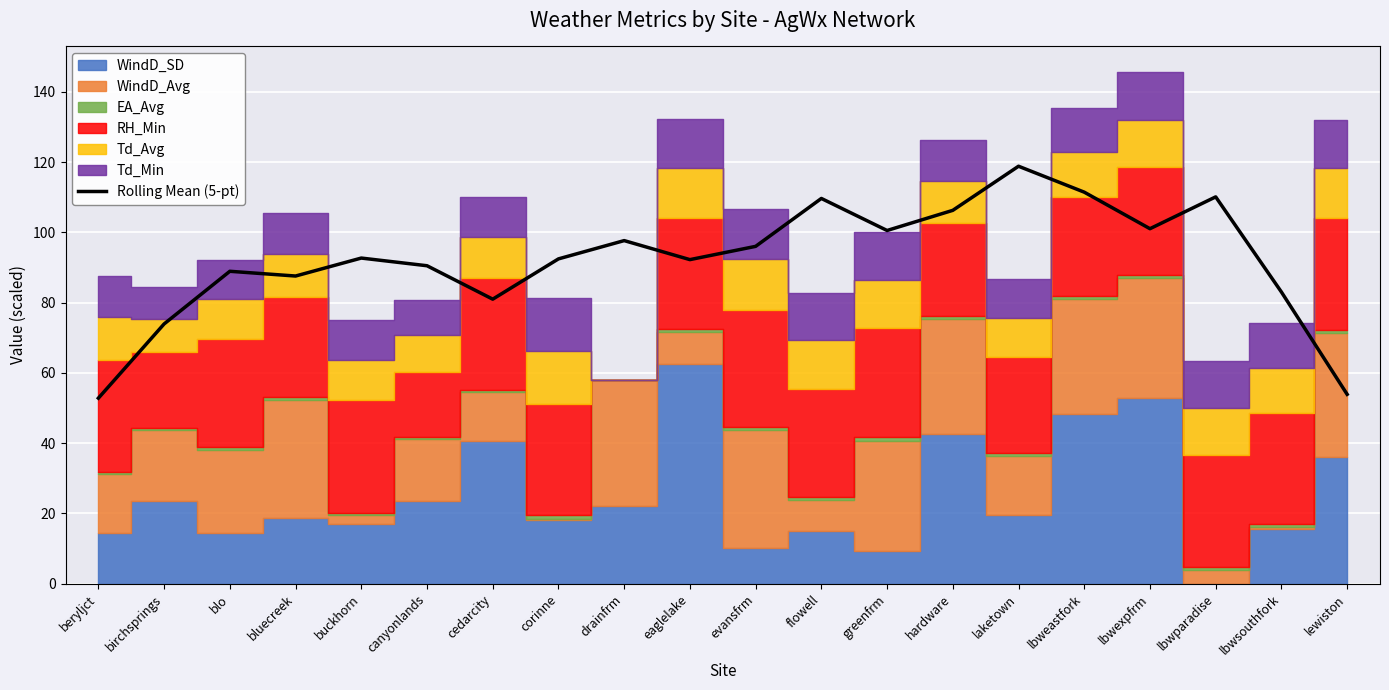

At which label is the value closest to 85?

lbwsouthfork